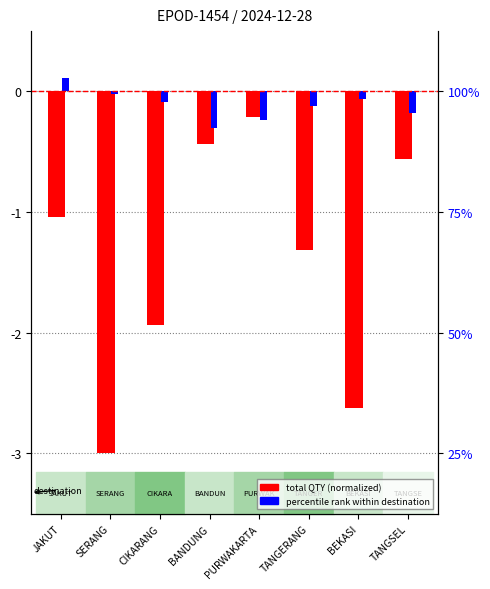

Count the number of data series in this chart.

2